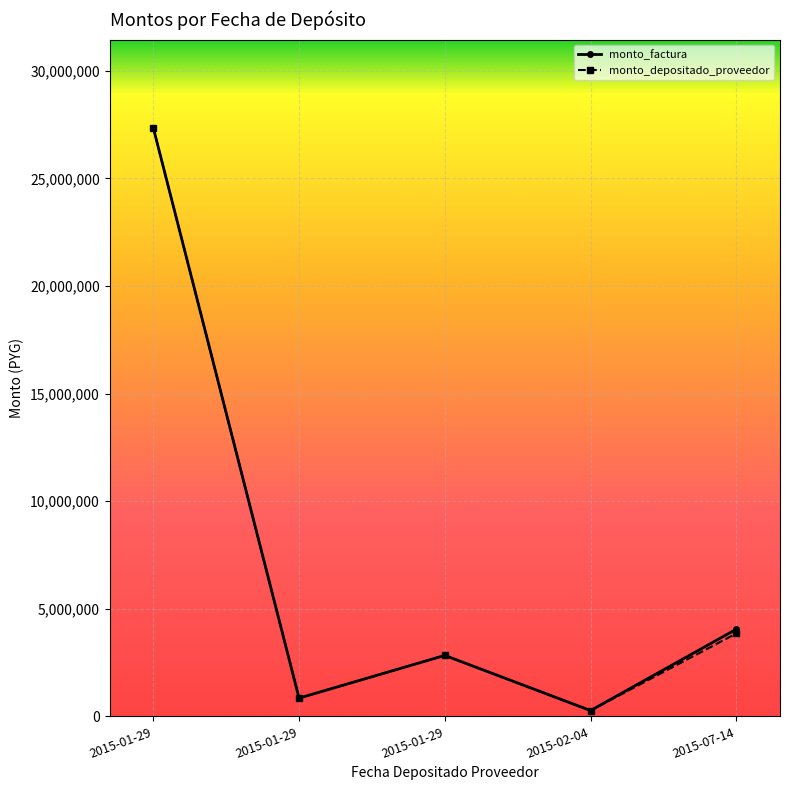

Which series has the largest range (max minus min)?

monto_factura